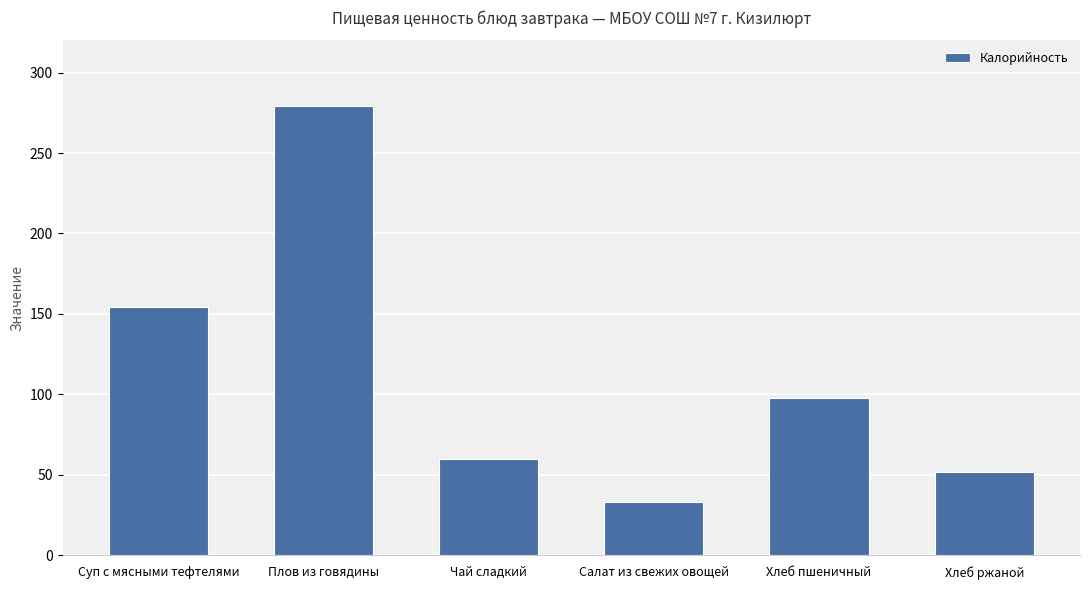

What position from the left is Салат из свежих овощей?

4